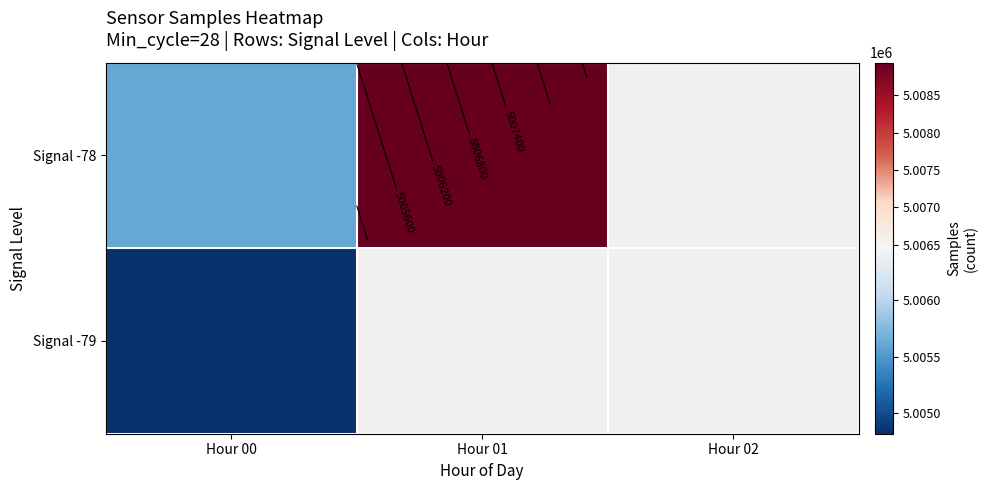

What is the total value across all series at Hour 00?

10010422.5